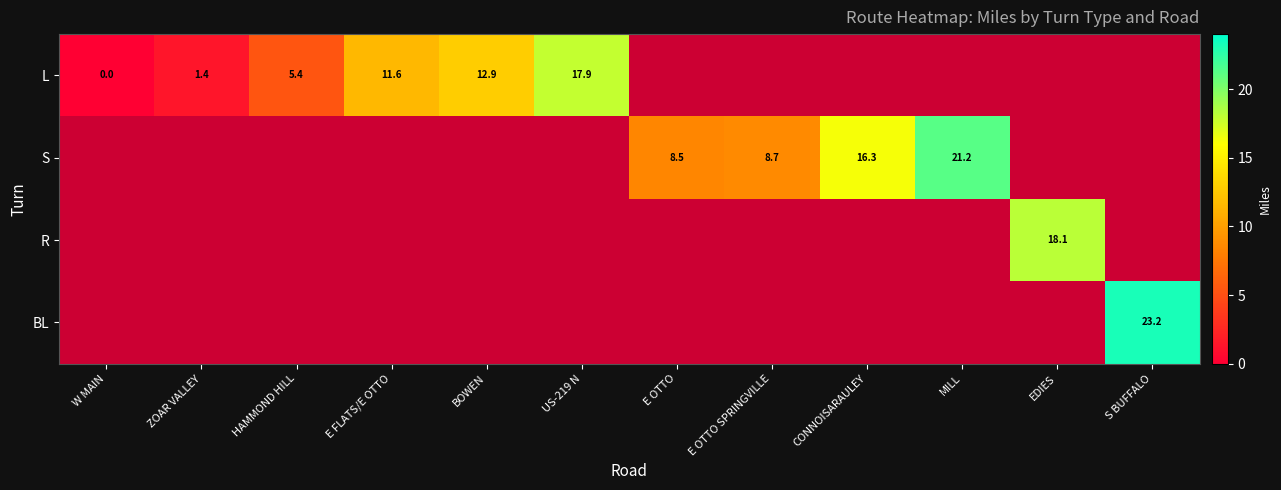

Where is S nearest to the value 0?

E OTTO